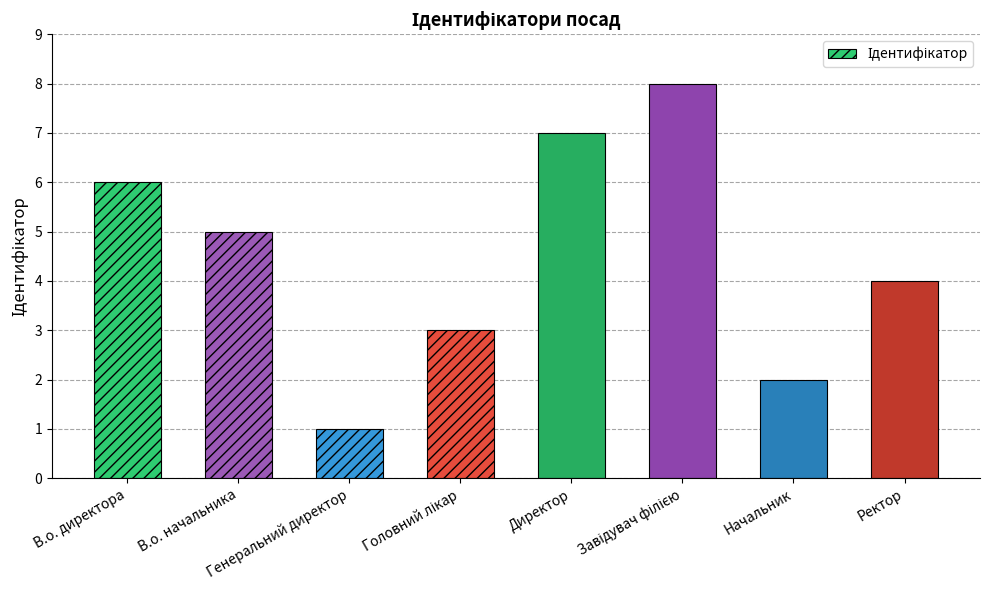

What is the greatest value displayed?

8